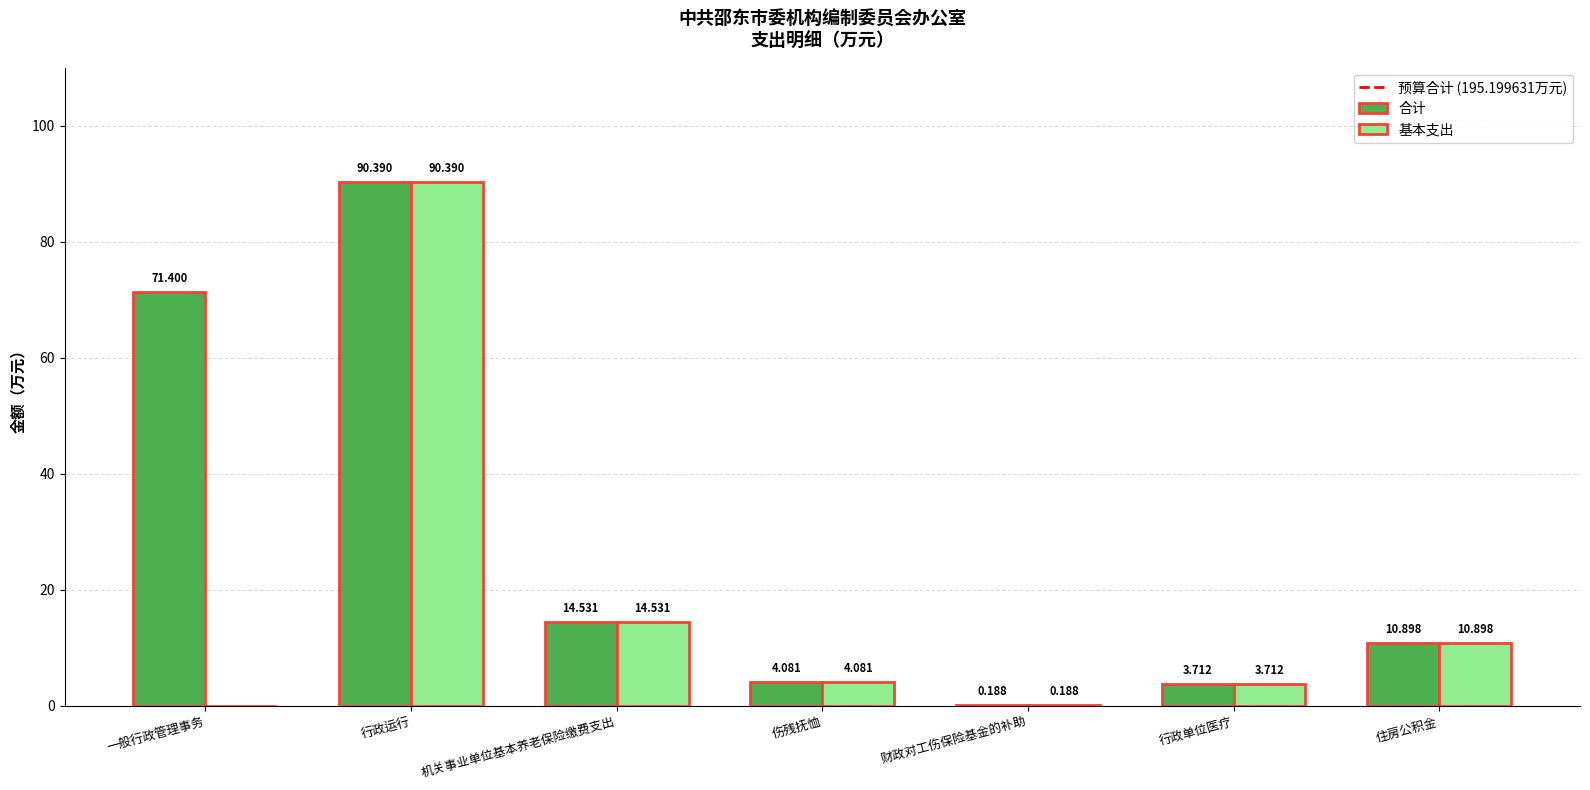

What is the spread (max minus min) of values at 一般行政管理事务?

71.4